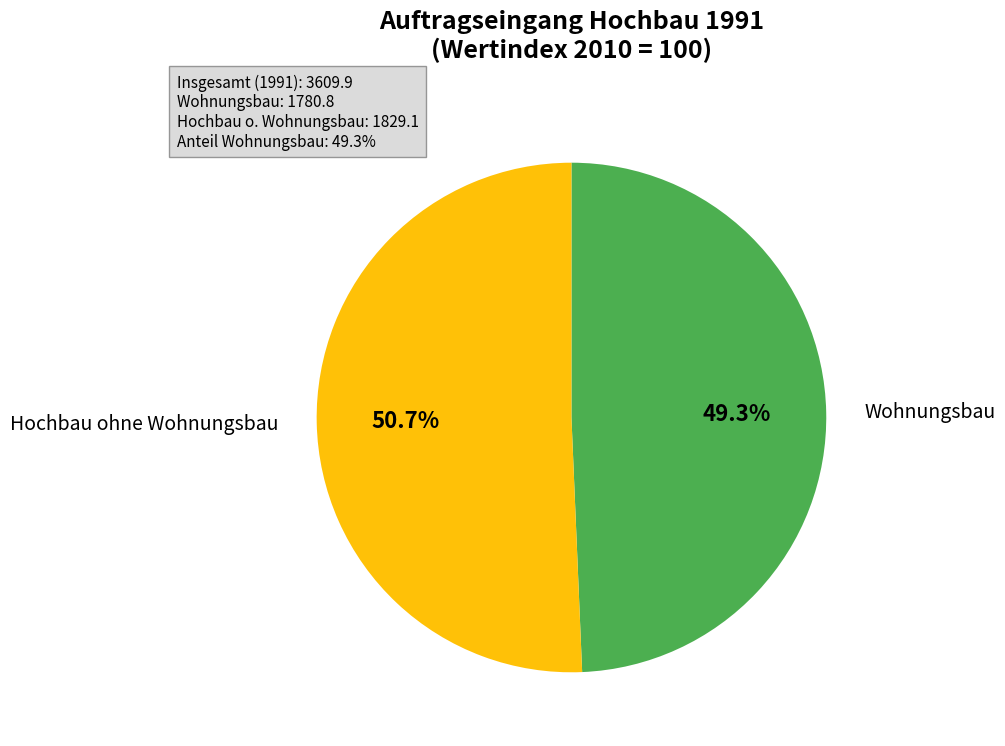

Do Hochbau ohne Wohnungsbau and Wohnungsbau together represent more than half of the pie?

Yes